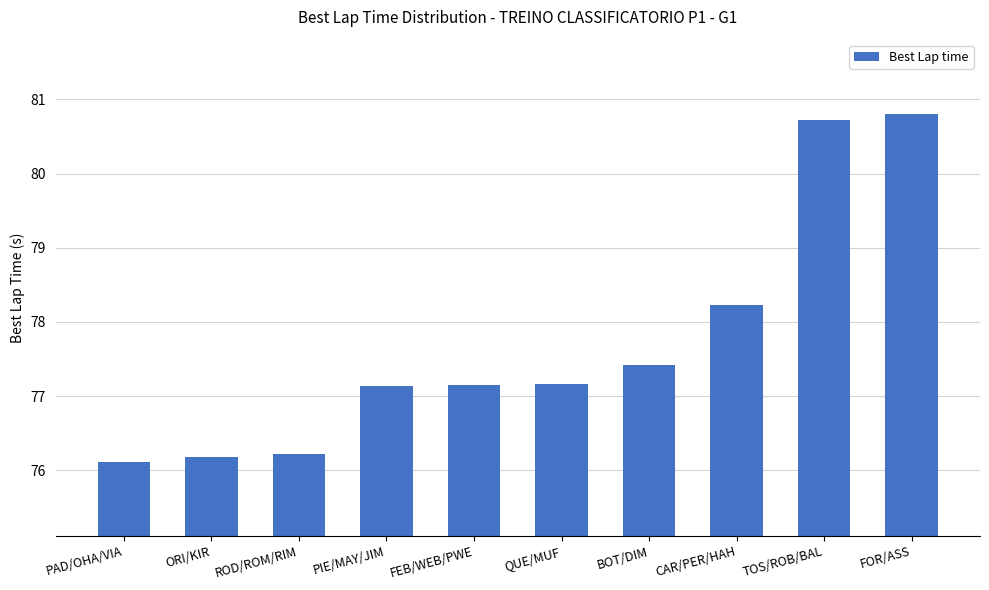

What is the label of the 6th bar from the left?

QUE/MUF